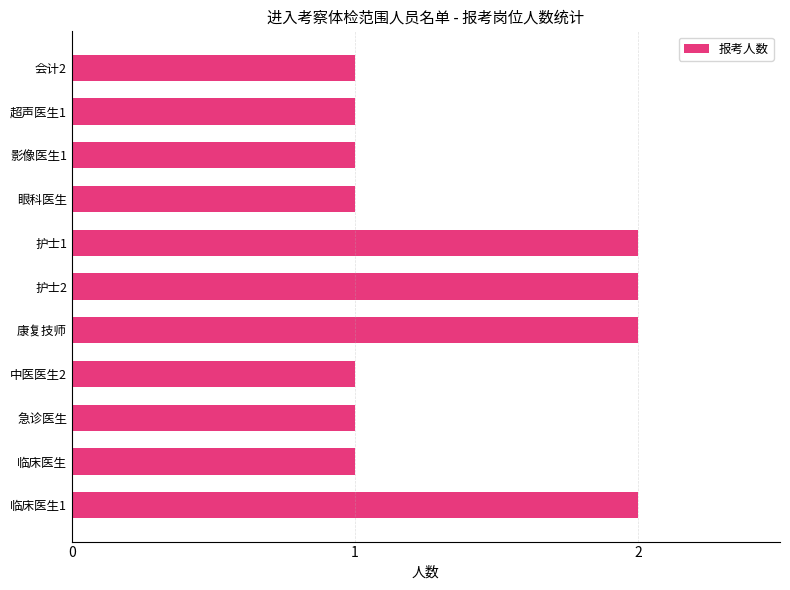

Between 临床医生 and 护士1, which is larger?

护士1